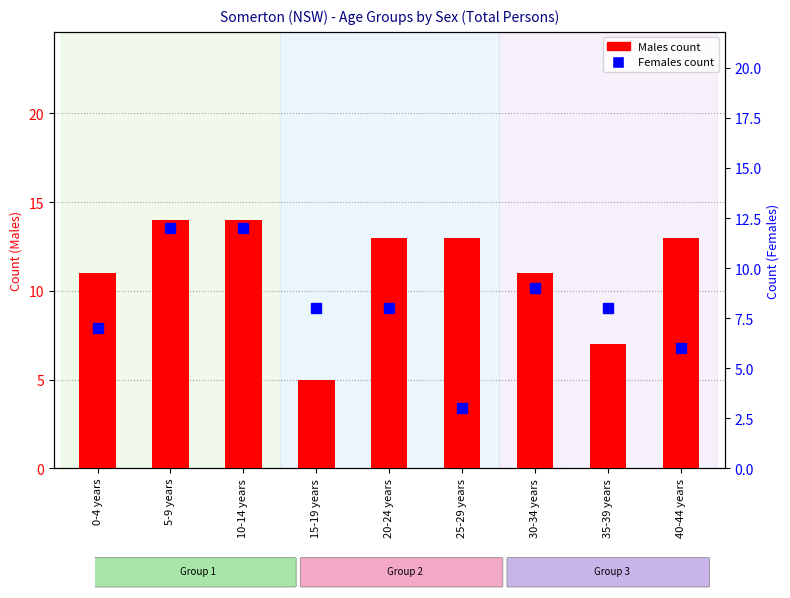

At how many categories does at least one series exceed 10?

7